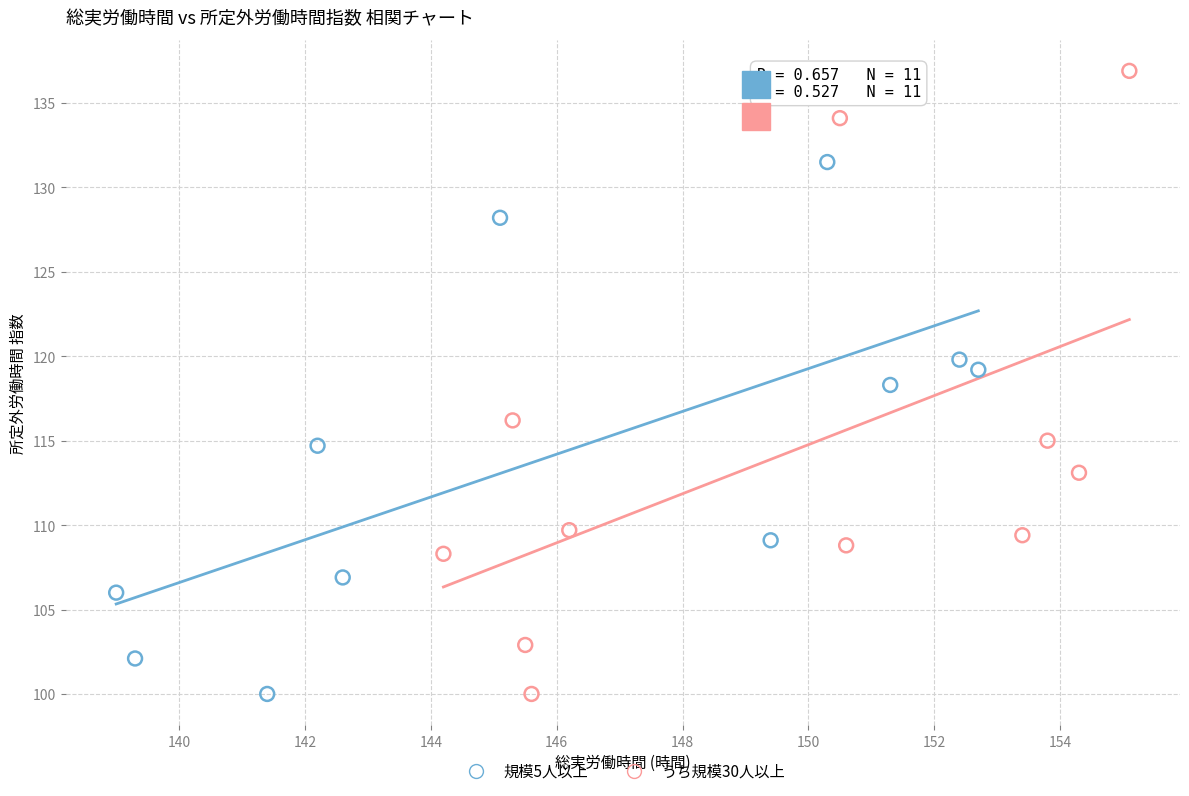

Which series reaches the maximum Y coordinate?

うち規模30人以上